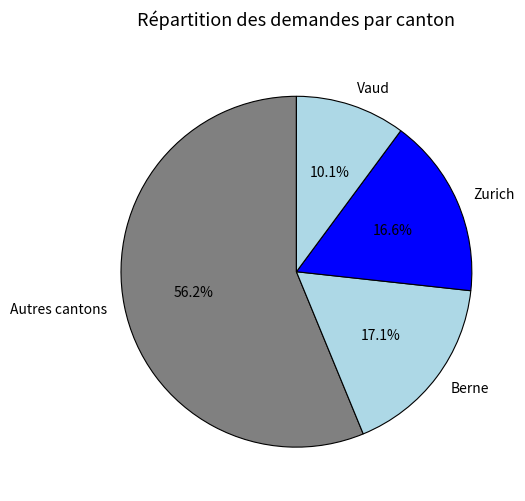

What is the total percentage of Autres cantons and Berne?

73.3%